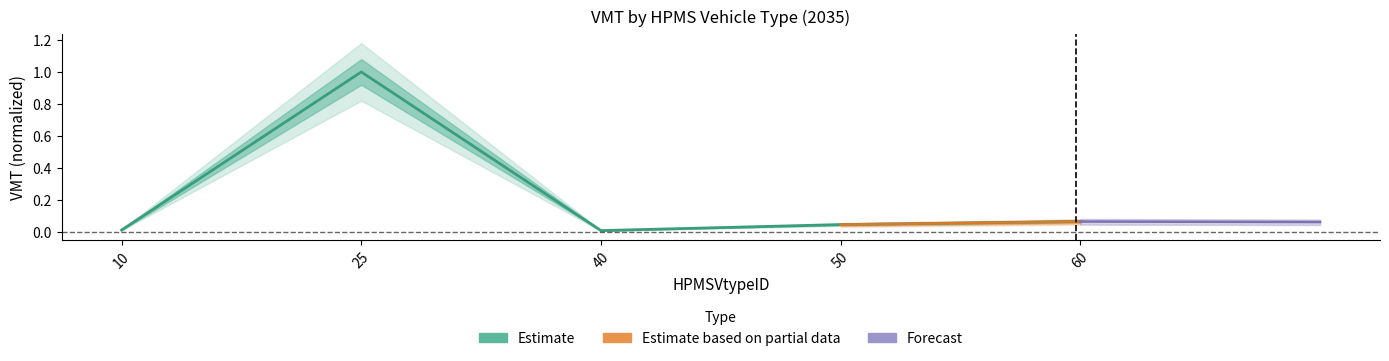

Is it true that the value at 60 is 0.1?

True